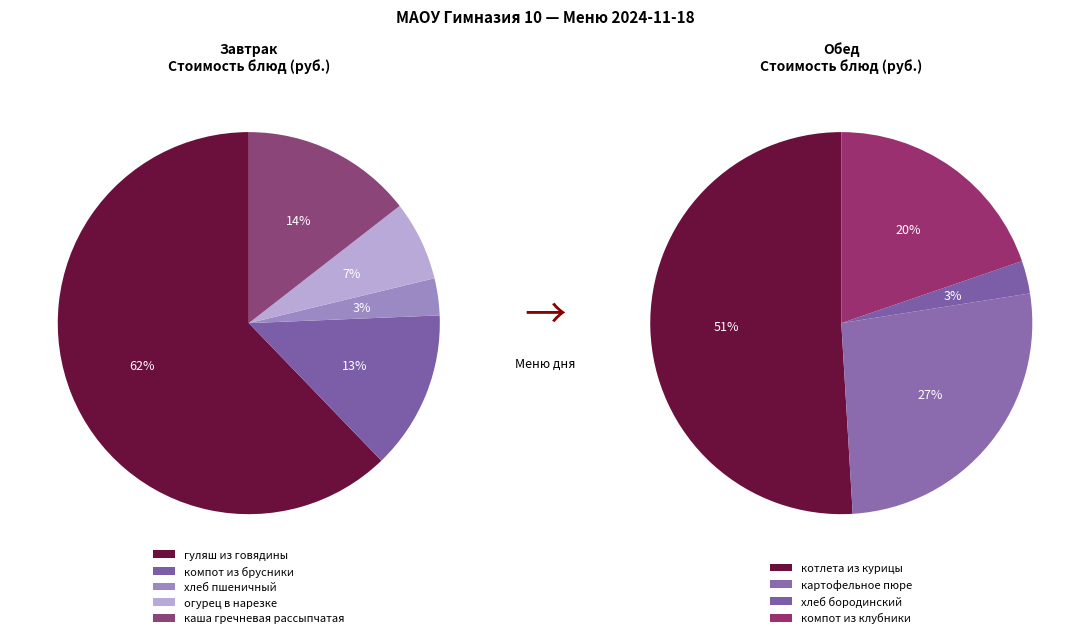

To the nearest percent, what percentage of the pie is хлеб пшеничный?

3%